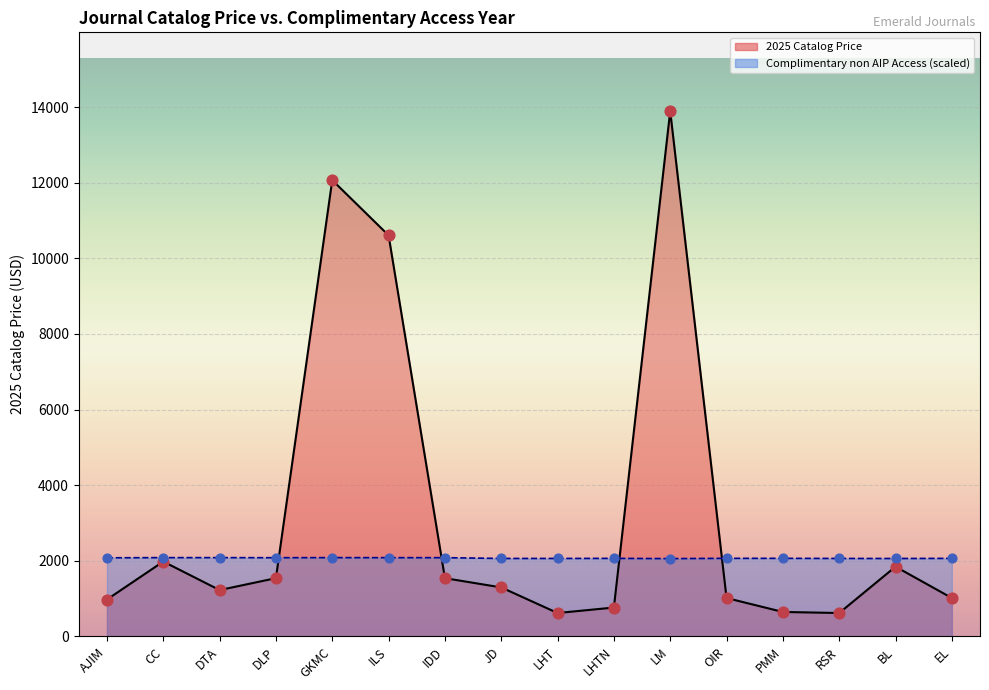

Which series has the largest Y range (max minus min)?

2025 Catalog Price